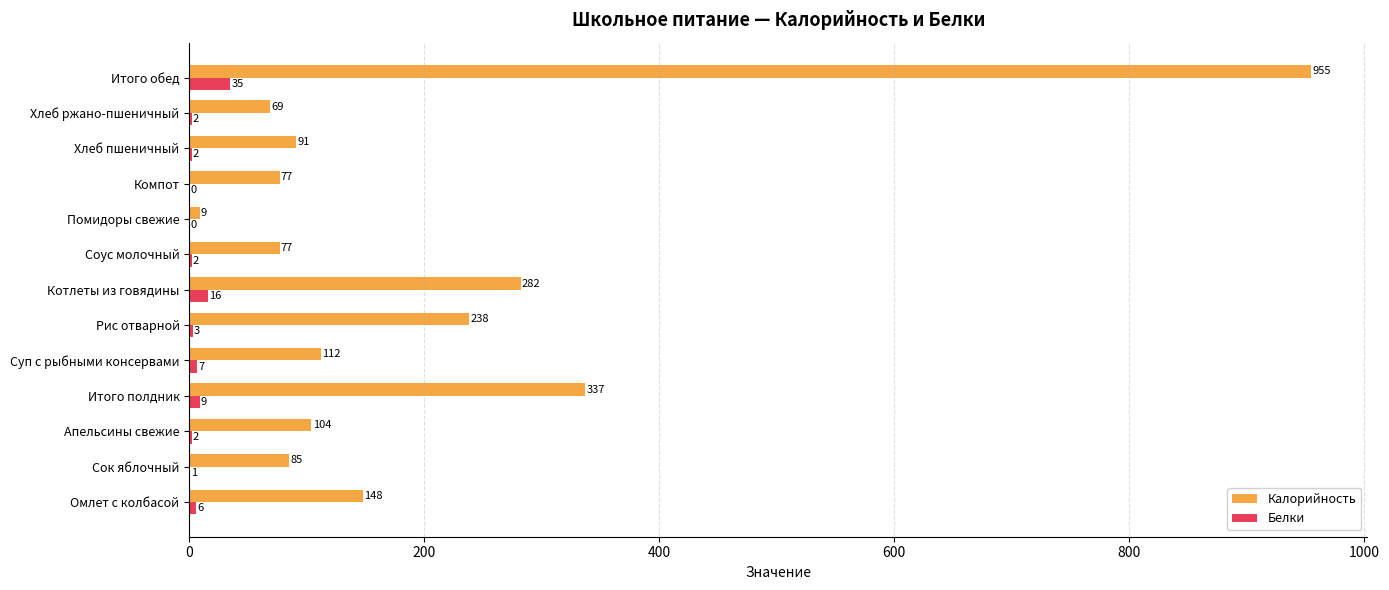

Is it true that Белки equals 2 at Апельсины свежие?

True